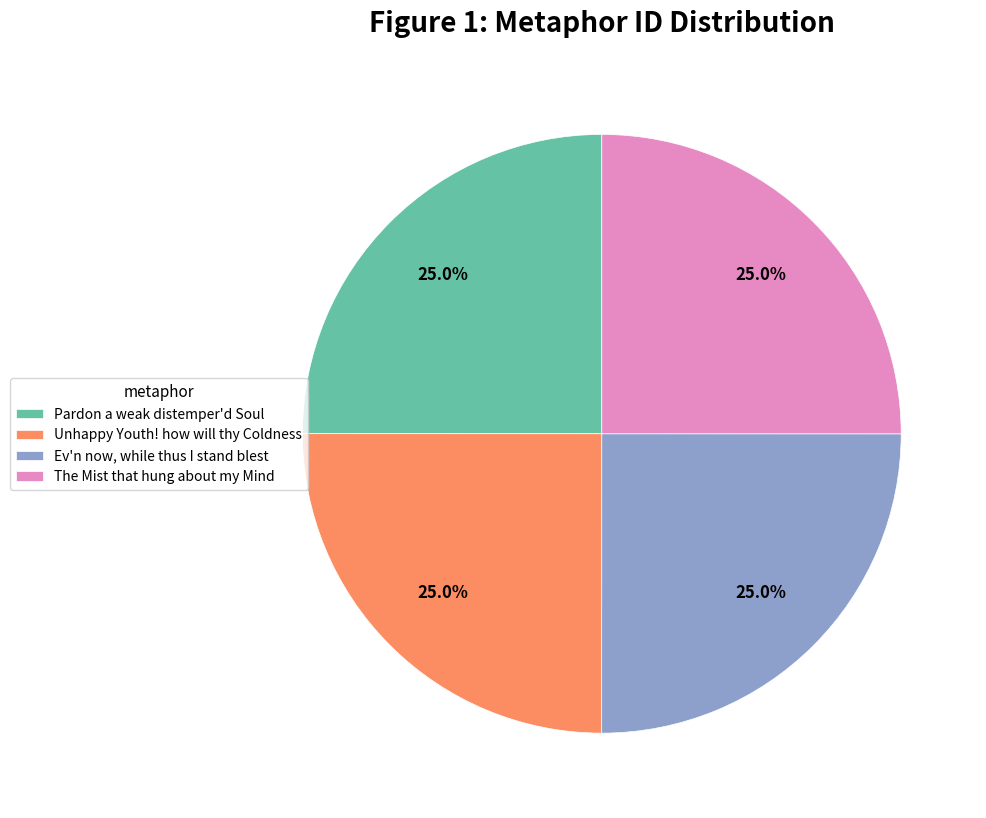

What portion of the pie excludes The Mist that hung about my Mind?

75.0%